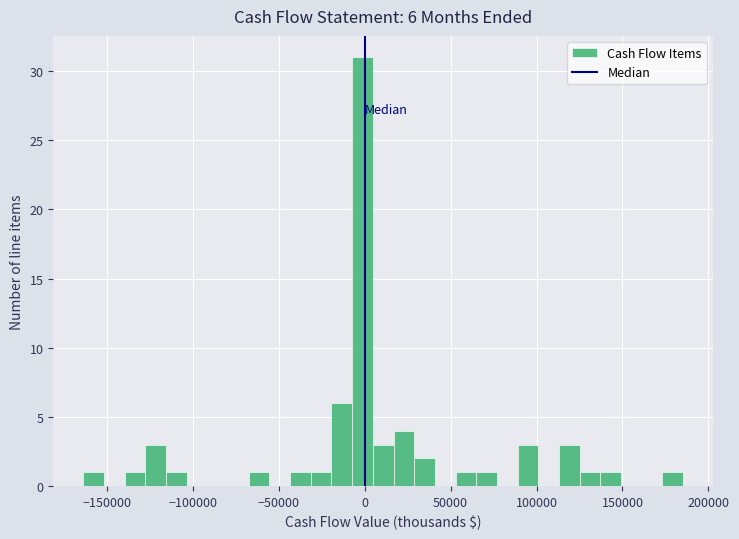

Read against the x-axis, roughly where is the centre of the tallest bar?

0